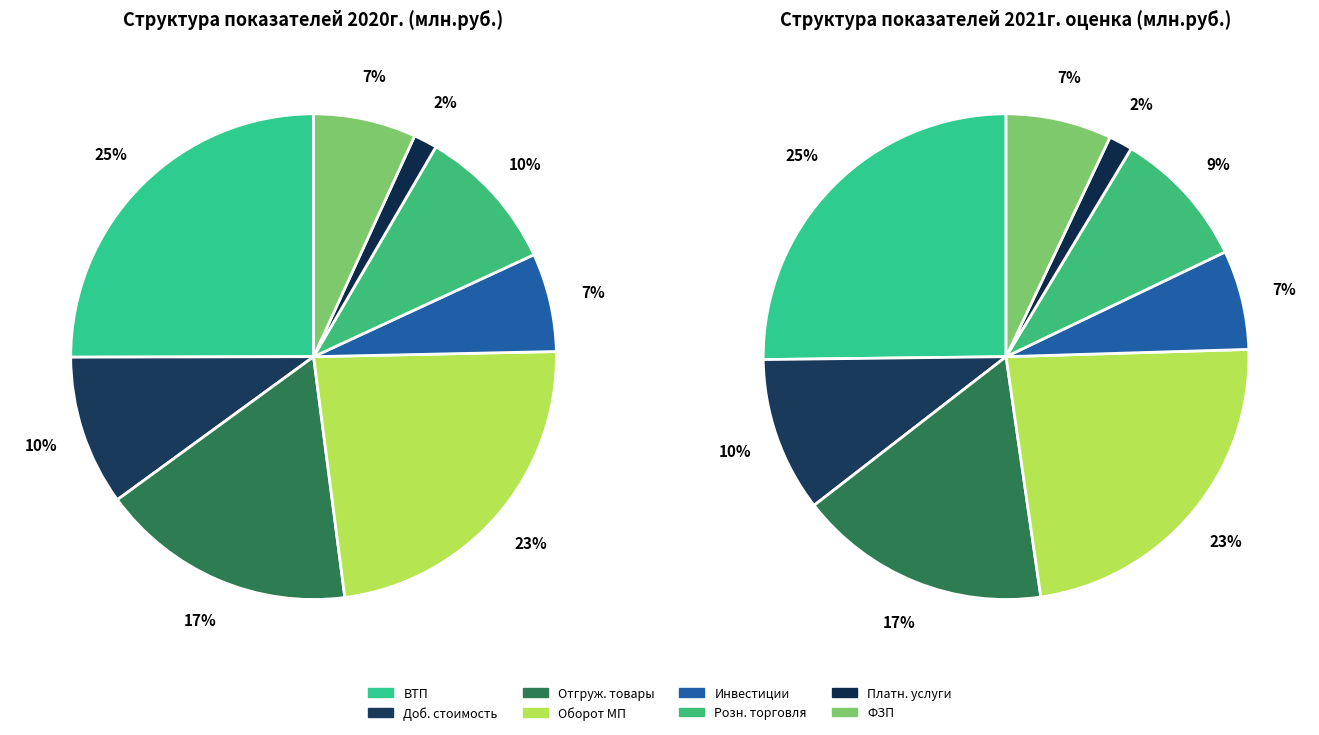

Which slice is the smallest?

Объем платных услуг